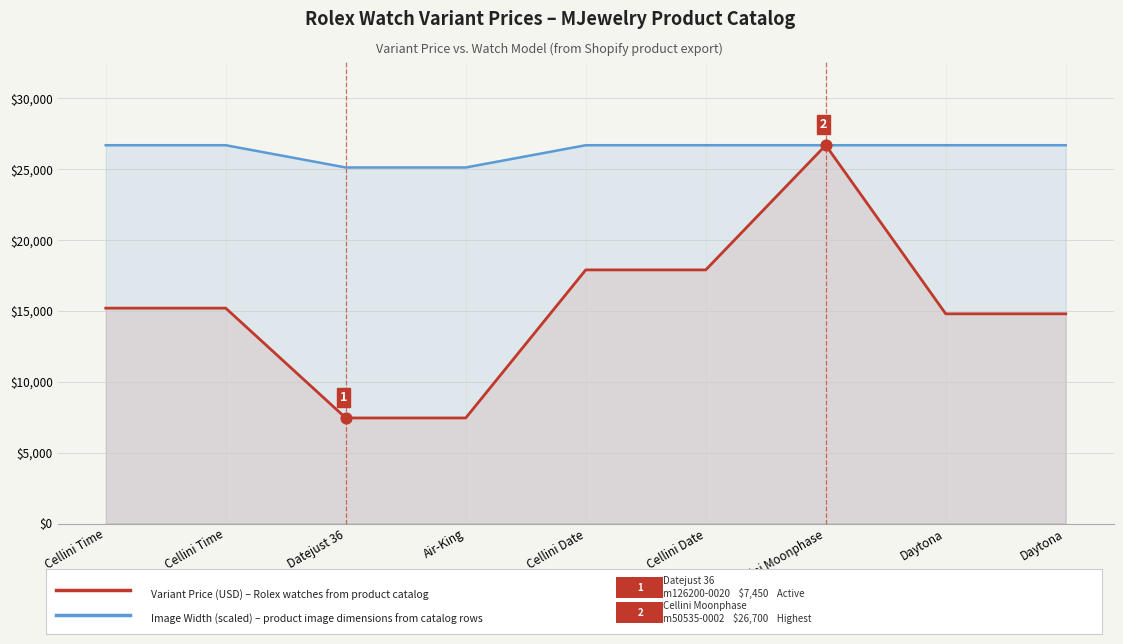

What are all the series names shown in the legend?

Image Width (scaled), Variant Price